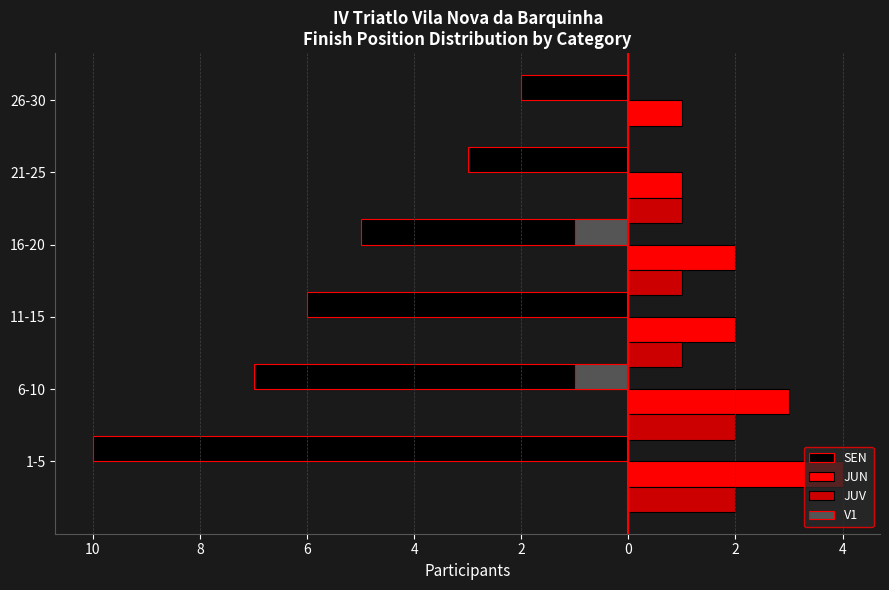

What are all the series names shown in the legend?

SEN, JUN, JUV, V1